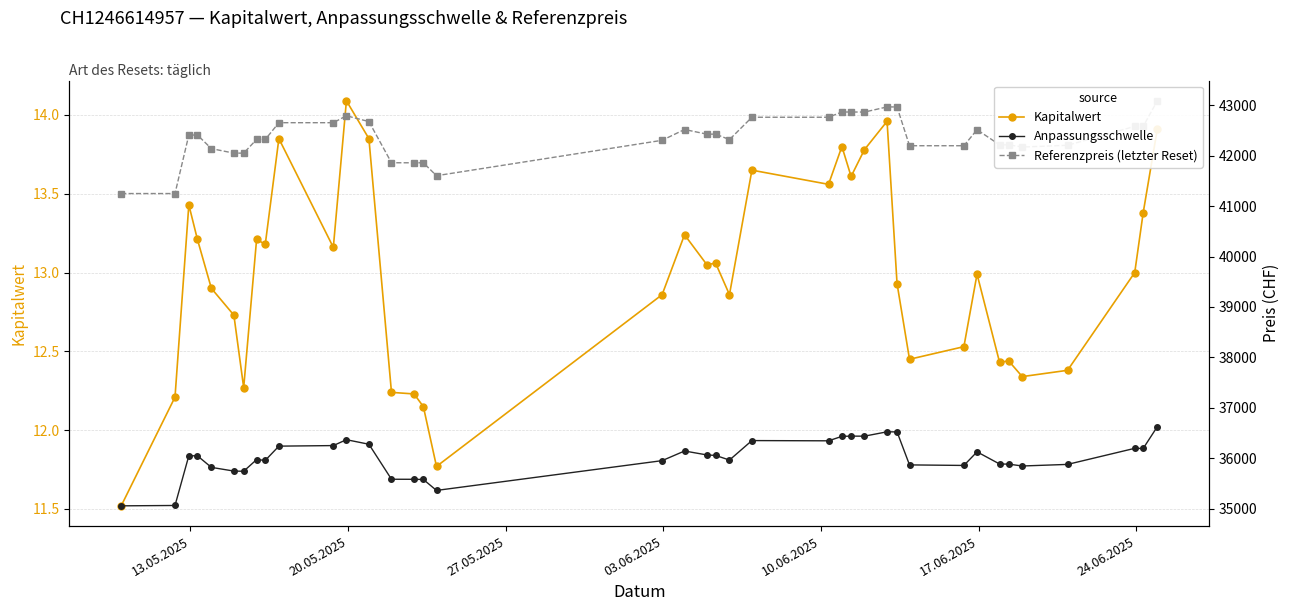

How many lines are shown in the chart?

3